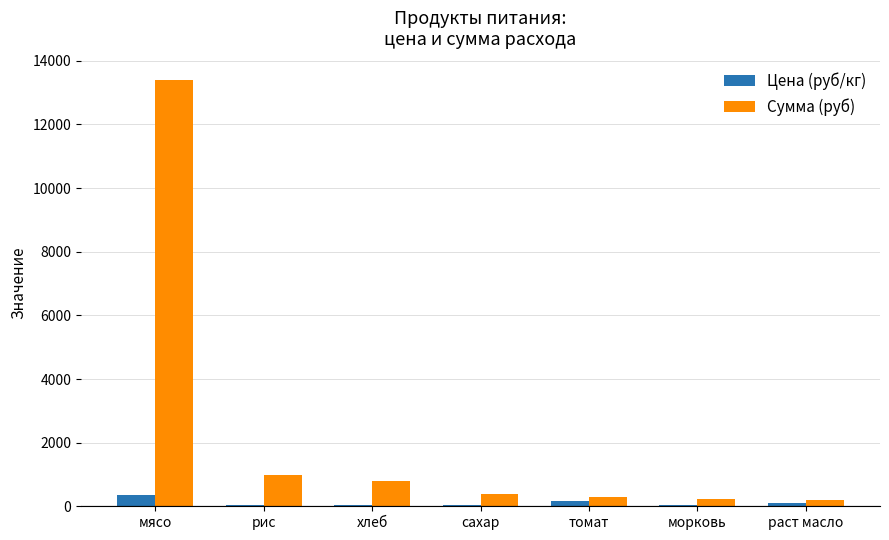

Does the chart contain stacked bars?

No